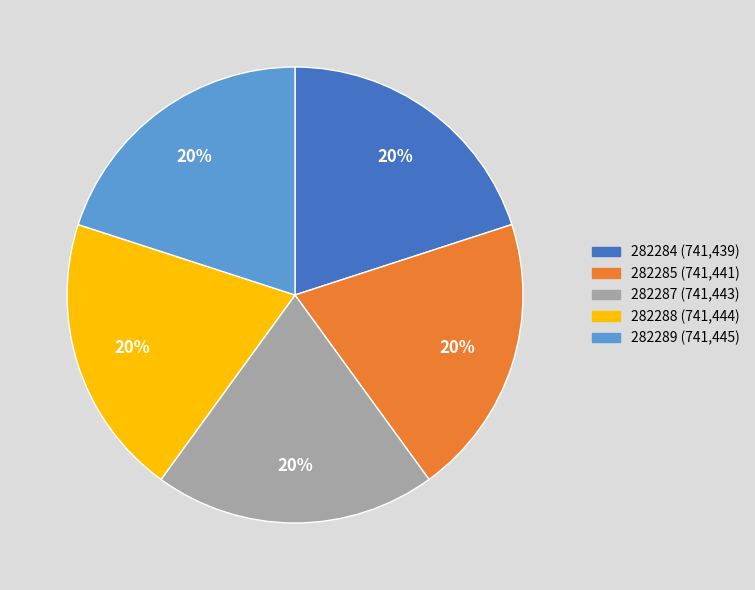

What percentage is the 282289 slice, to the nearest percent?

20%